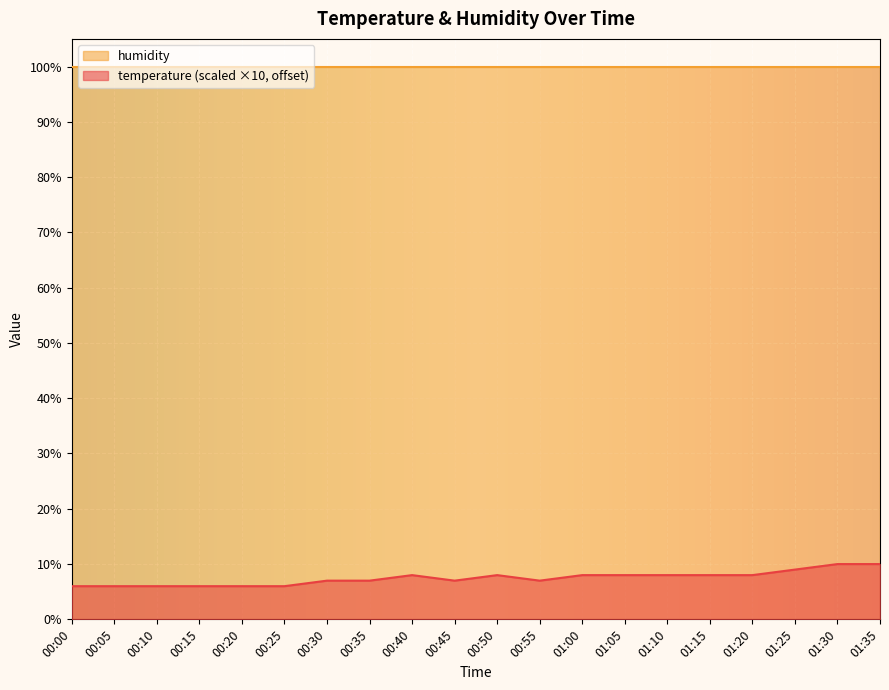

At which label is the value closest to 7?

00:30